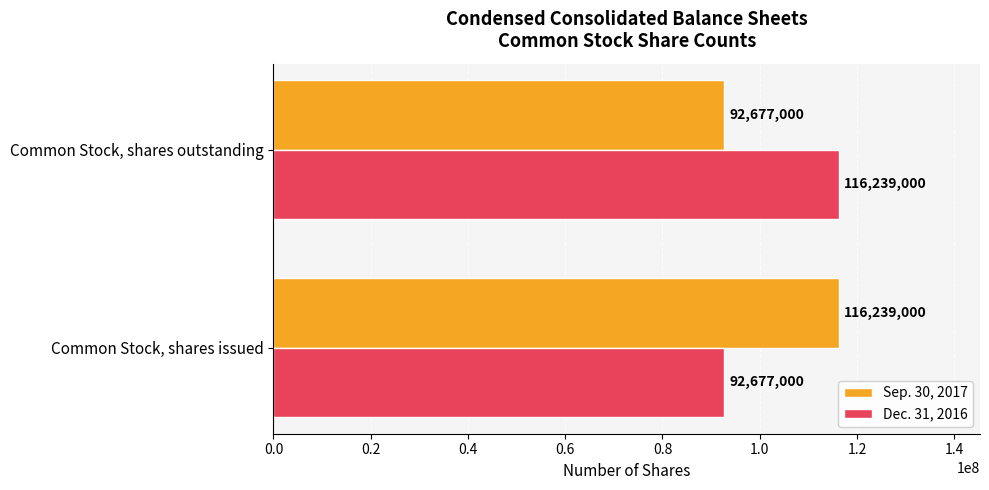

What is the difference between the highest and lowest values at Common Stock, shares issued?

23562000